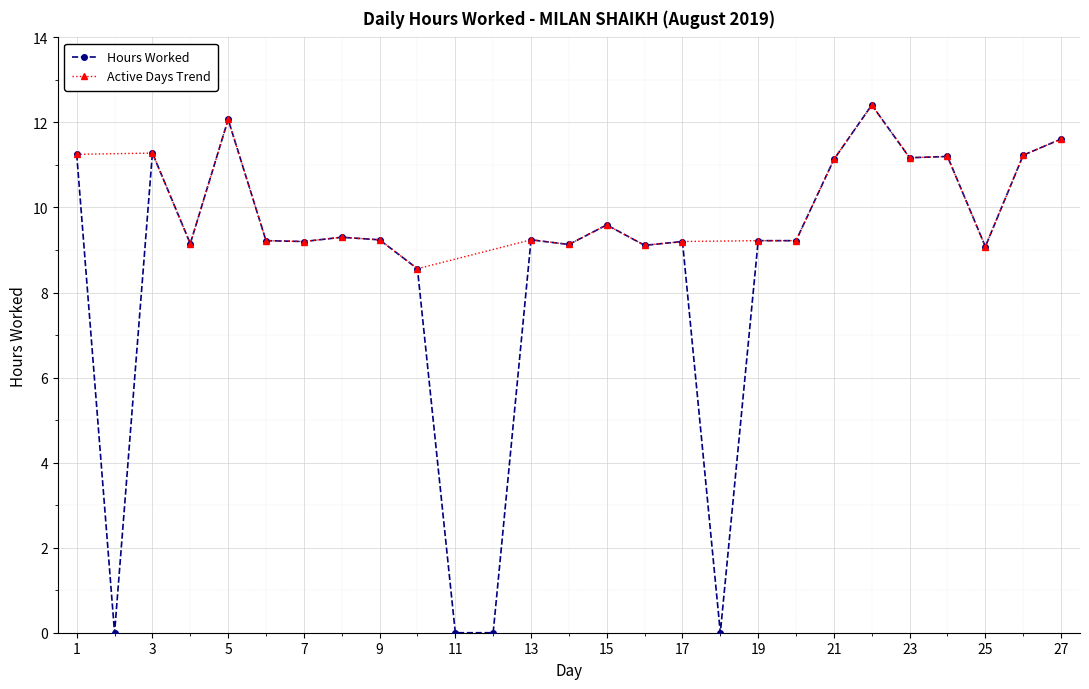

Where is the first local minimum?

2